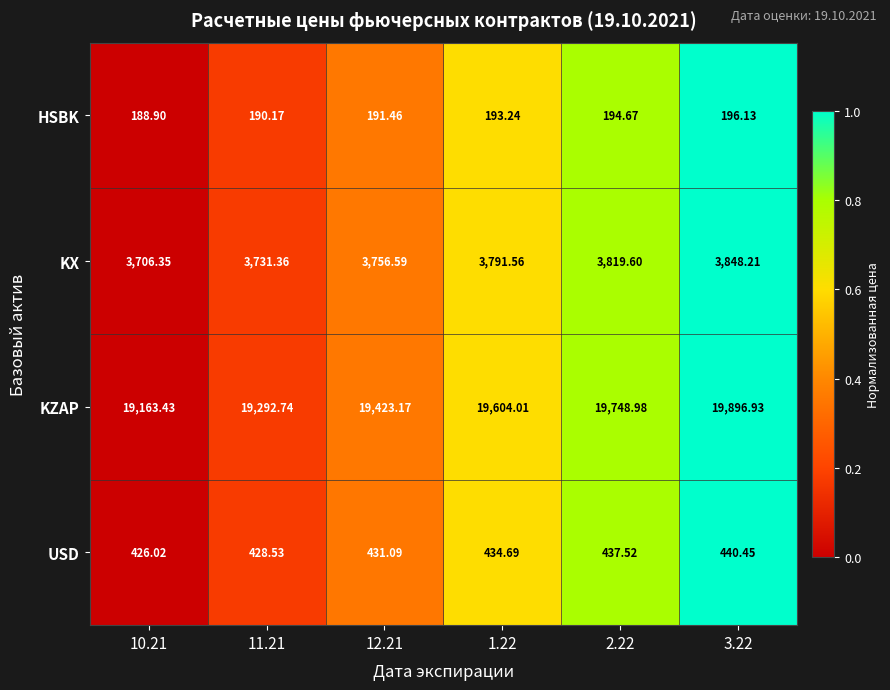

List the series in order of their peak value, highest first.

KZAP, KX, USD, HSBK